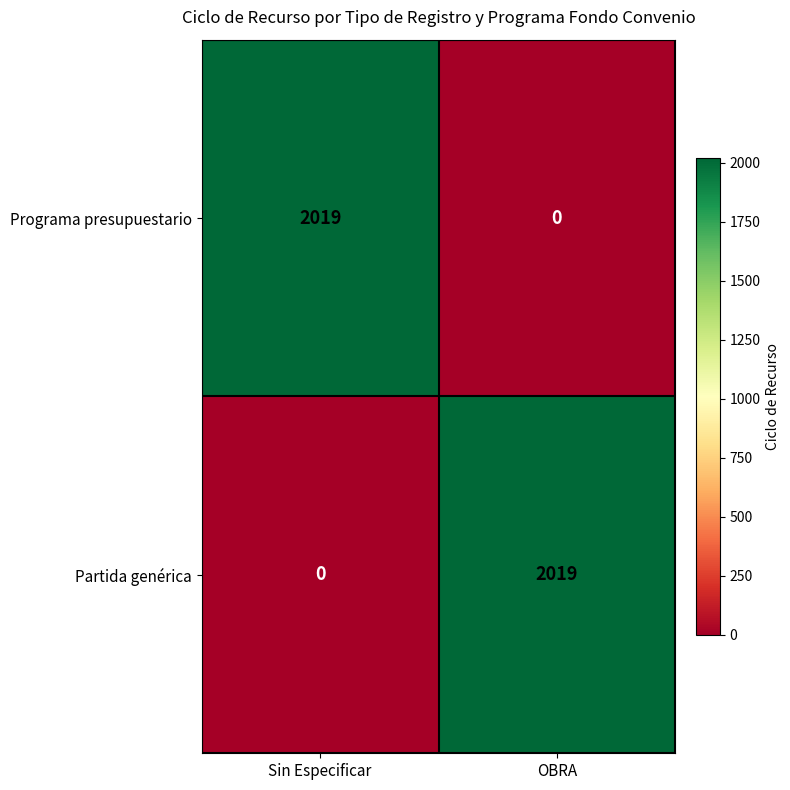

What is the sum of all Partida genérica values?

2019